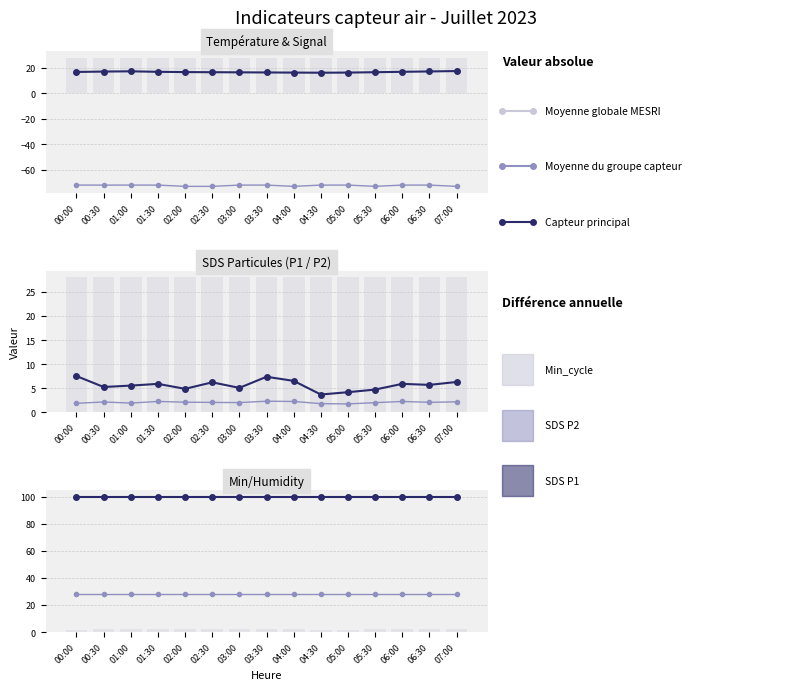

What is the minimum value shown in the chart?

-73.0